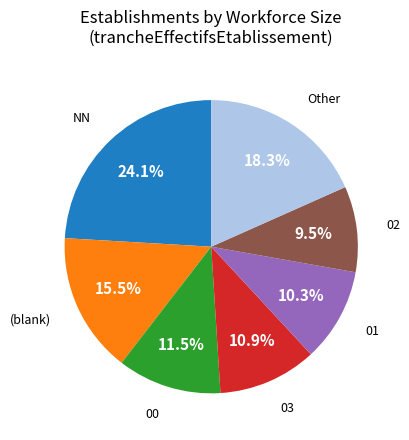

Is there any slice that represents more than half of the pie?

No